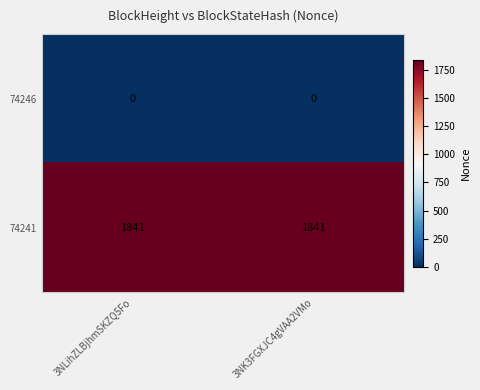

List the series in order of their peak value, highest first.

74241, 74246